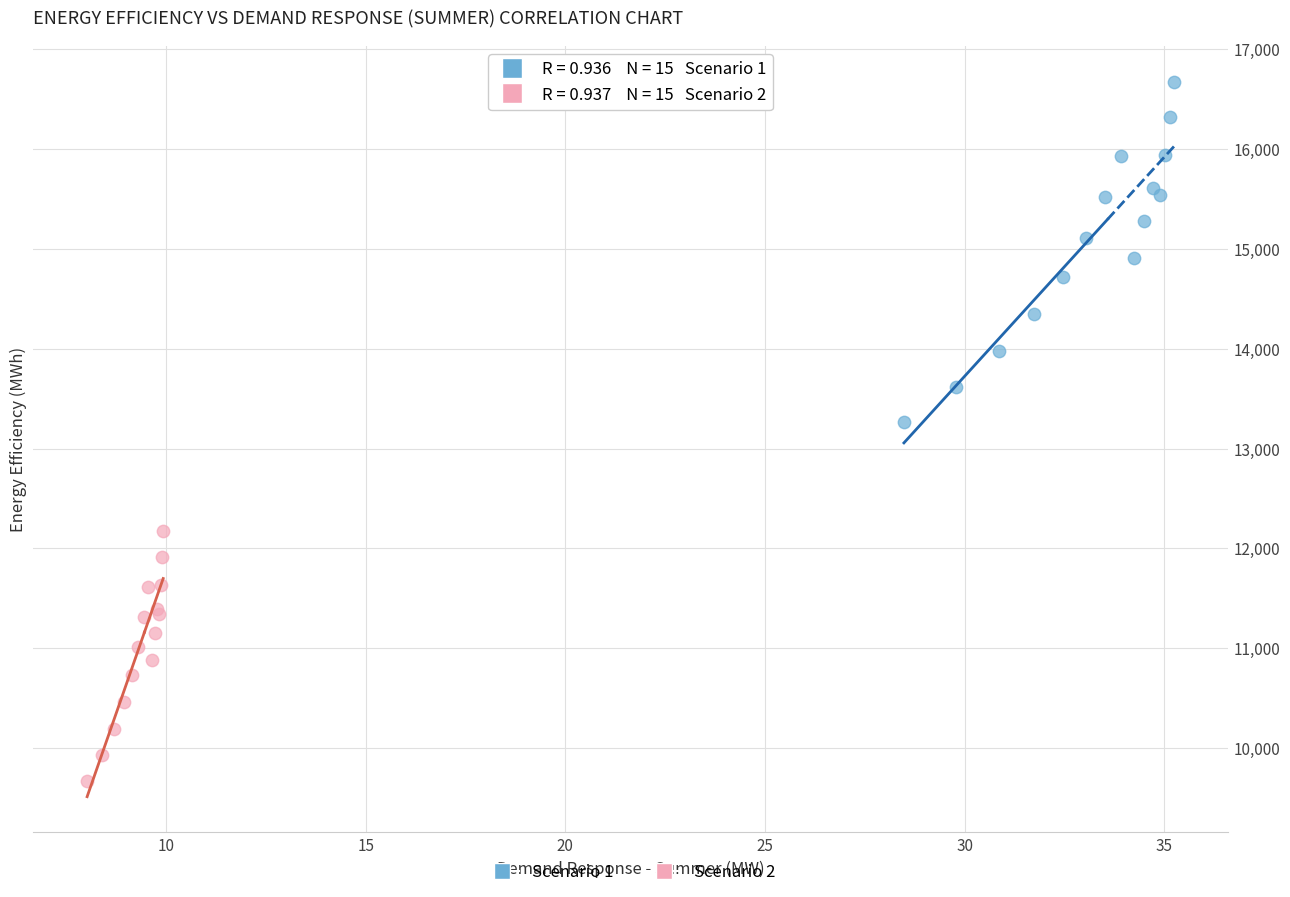

Which series has the largest Y range (max minus min)?

Scenario 1